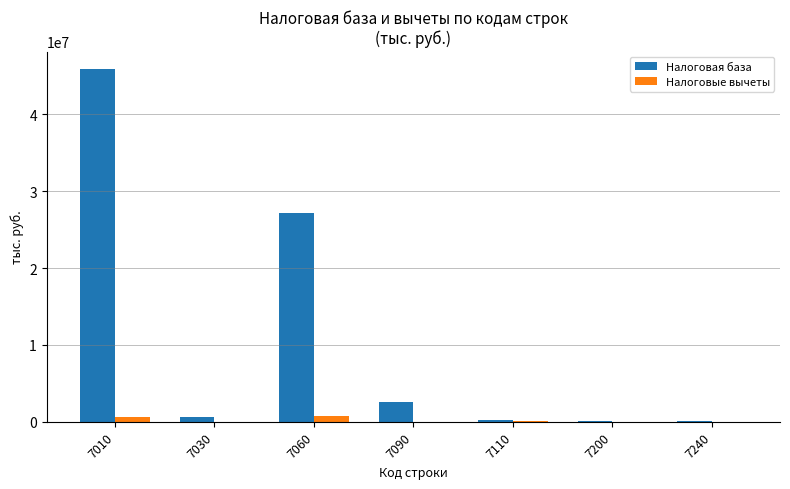

What is the maximum value shown in the chart?

45902021